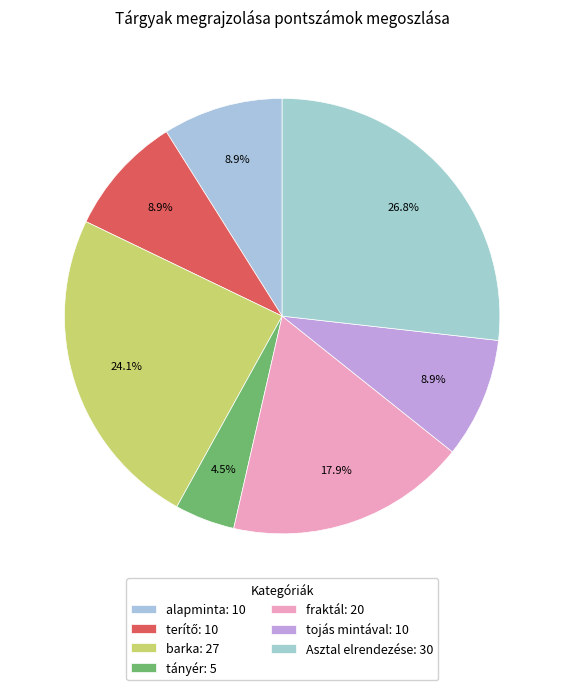

Is there a majority slice in this chart?

No